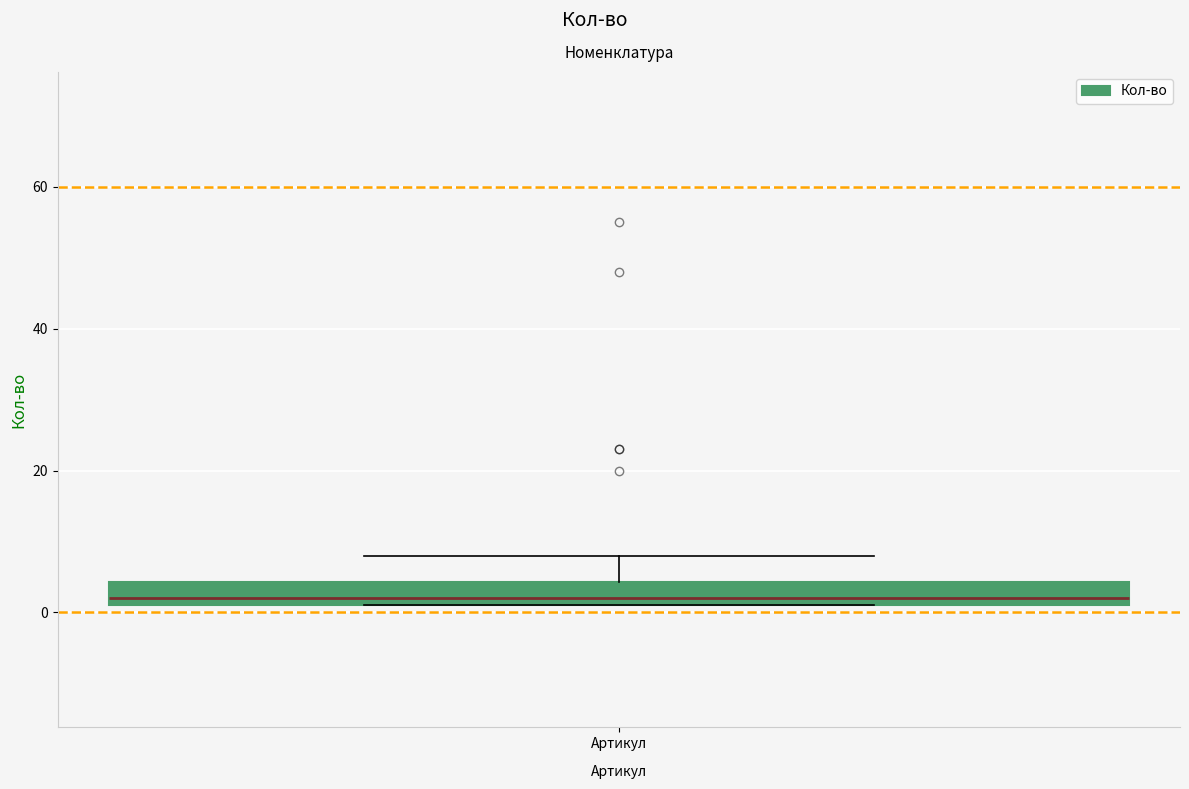

Transcribe this box plot: give where the median line is, the range the box spans, and where the two whiskers end, as read against the y-axis. The values are not printed on the chart, so give them approximately, as read against the axis.

median 2 (just above the box's lower edge), box 2 to 4, whiskers 2 to 8